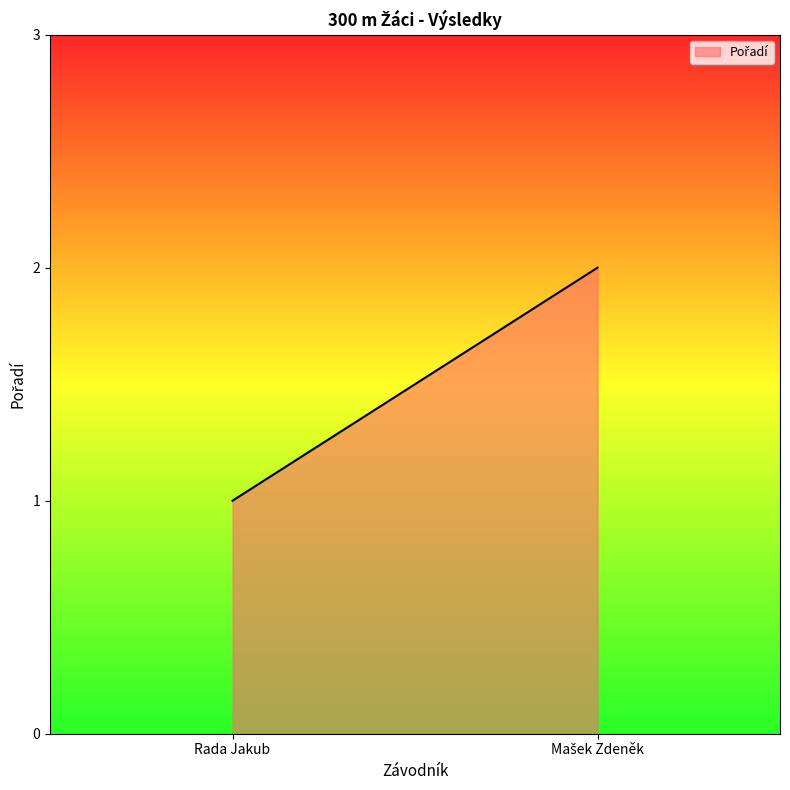

Reading right to left, transcribe all the data shown in this chart.

Mašek Zdeněk=2	Rada Jakub=1